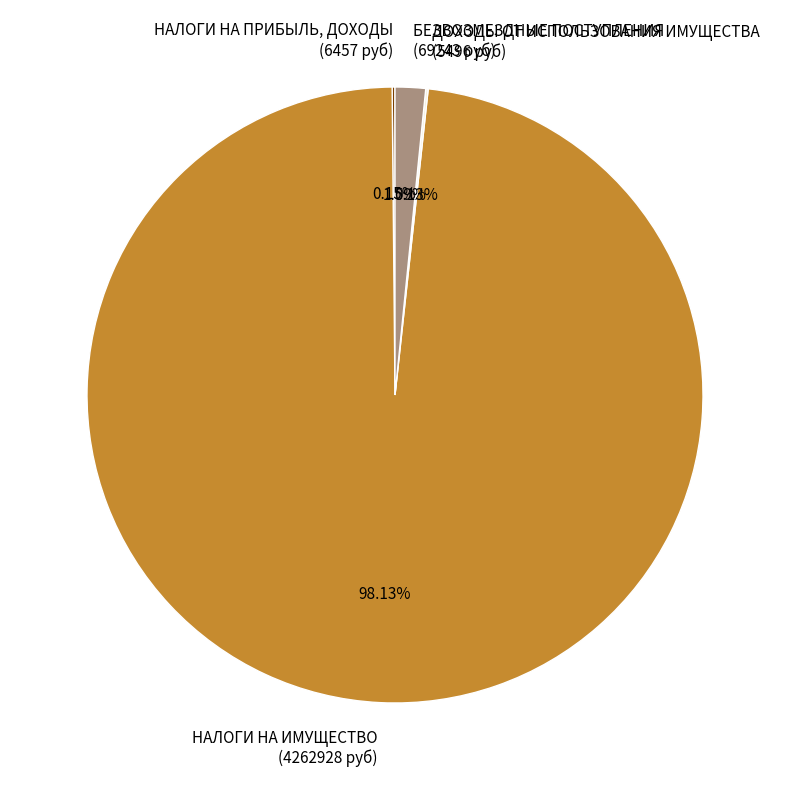

Is there any slice that represents more than half of the pie?

Yes